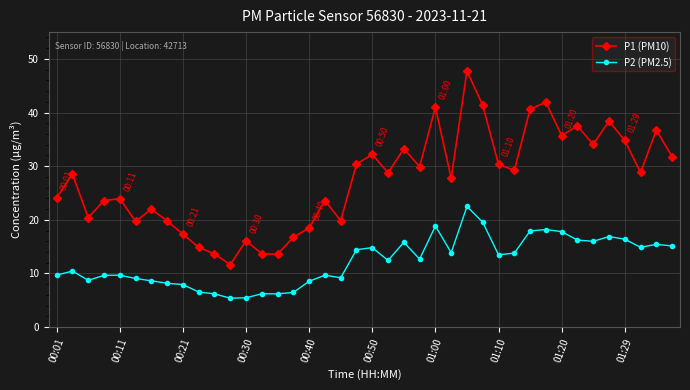

What is the greatest value displayed?

47.8